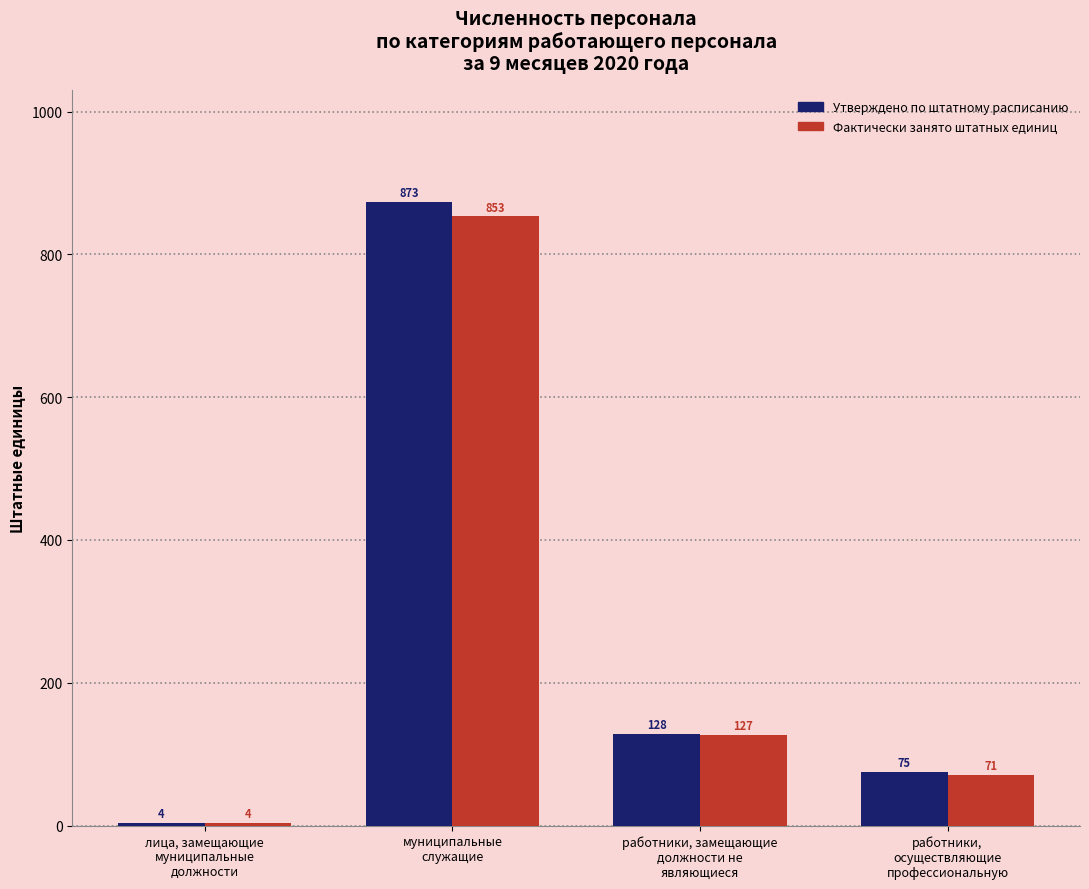

At which category is the sum across all series the highest?

муниципальные
служащие